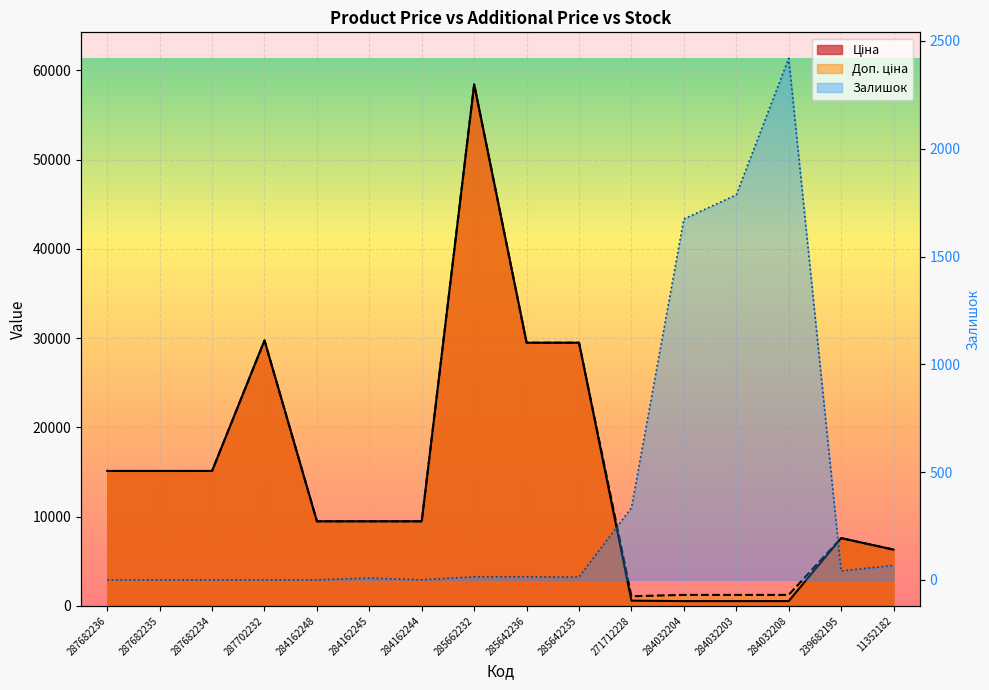

How many data points does each series have?

16